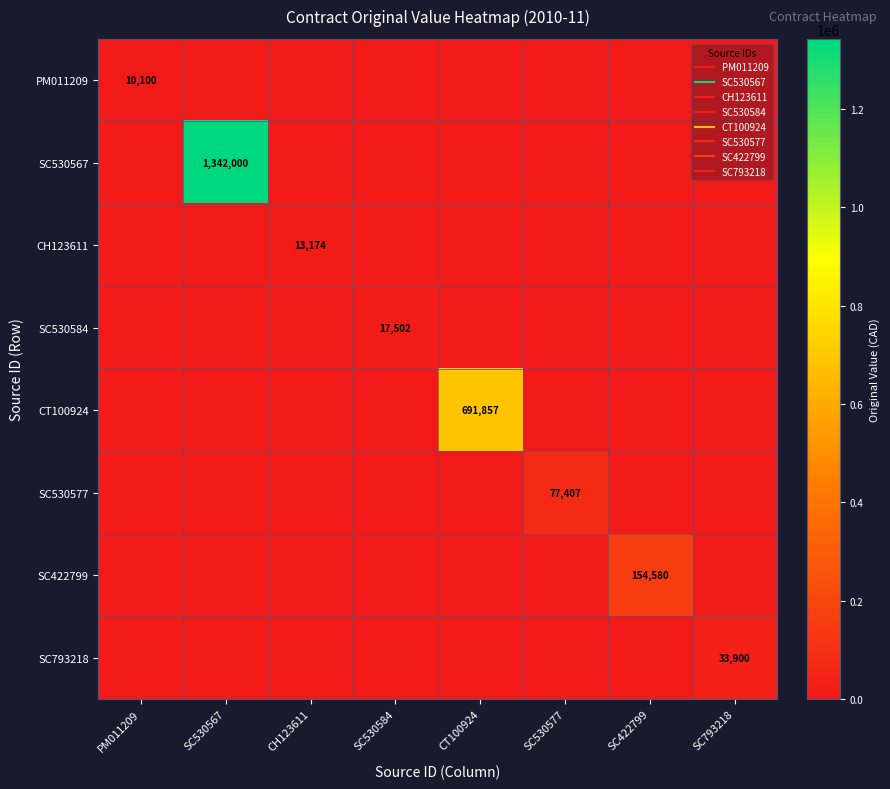

The SC530567 series shows -917617.9 at CH123611. True or false?

False